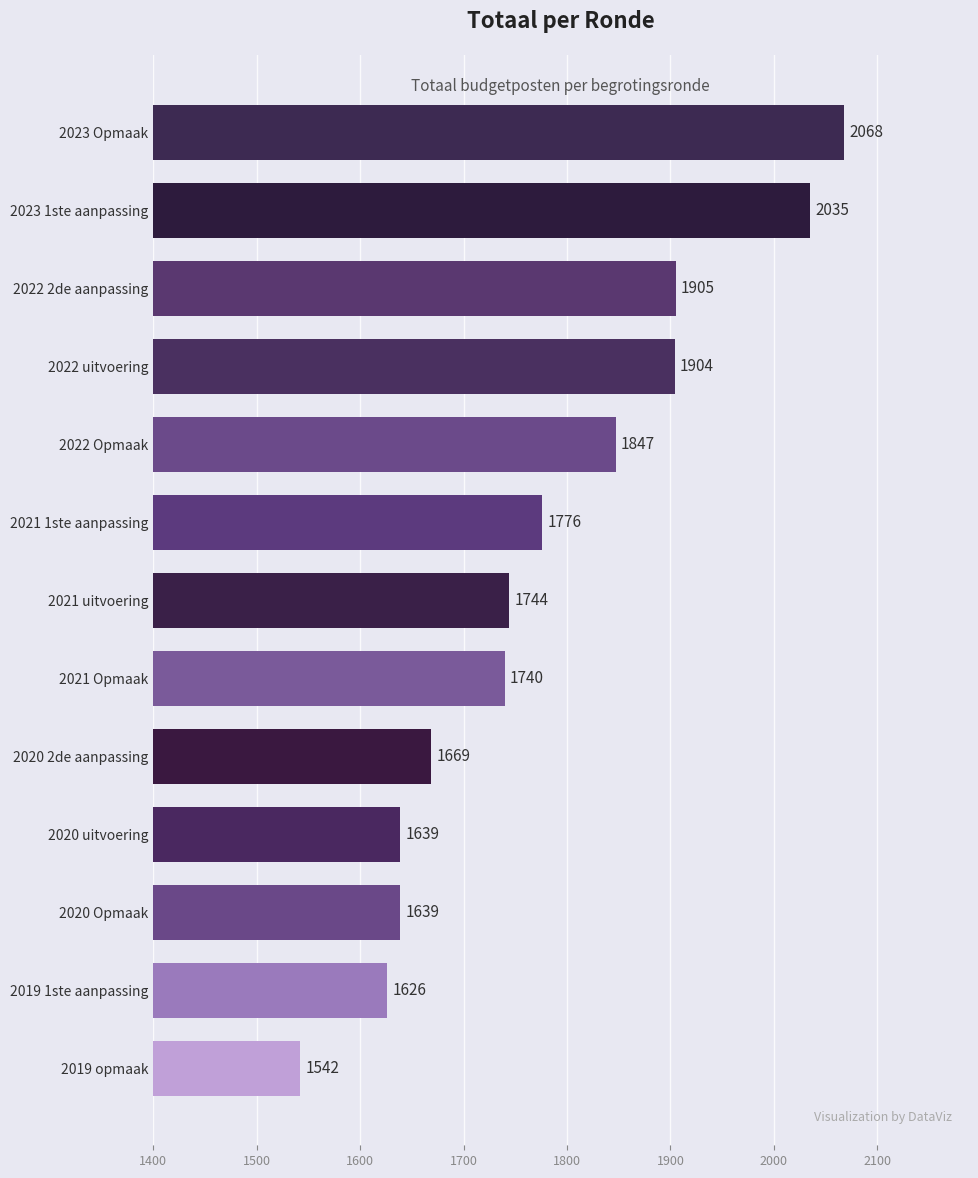

The chart shows a value of 1776 at 2021 1ste aanpassing. True or false?

True